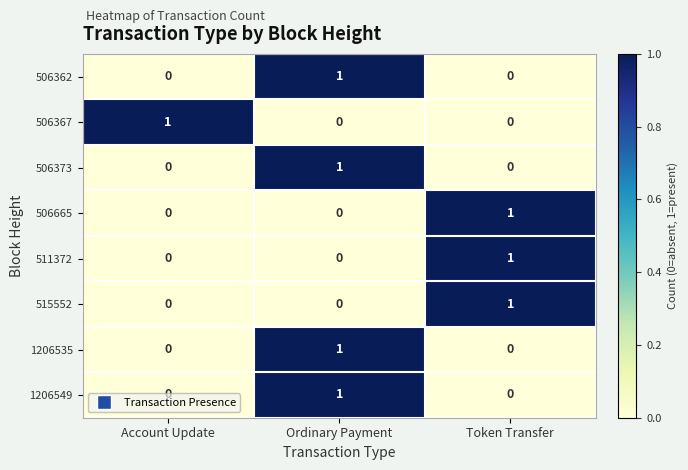

At how many categories does at least one series exceed 0?

3